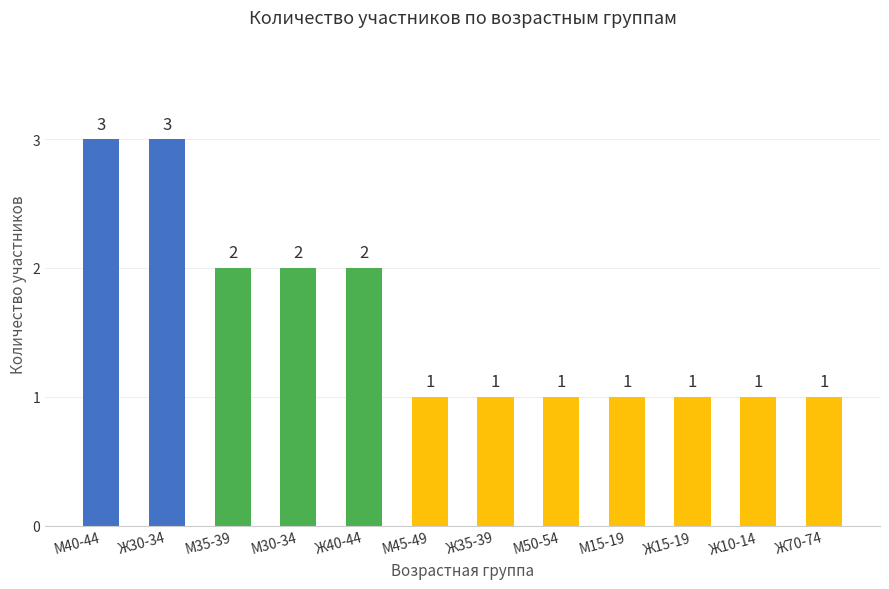

What is the minimum value shown in the chart?

1